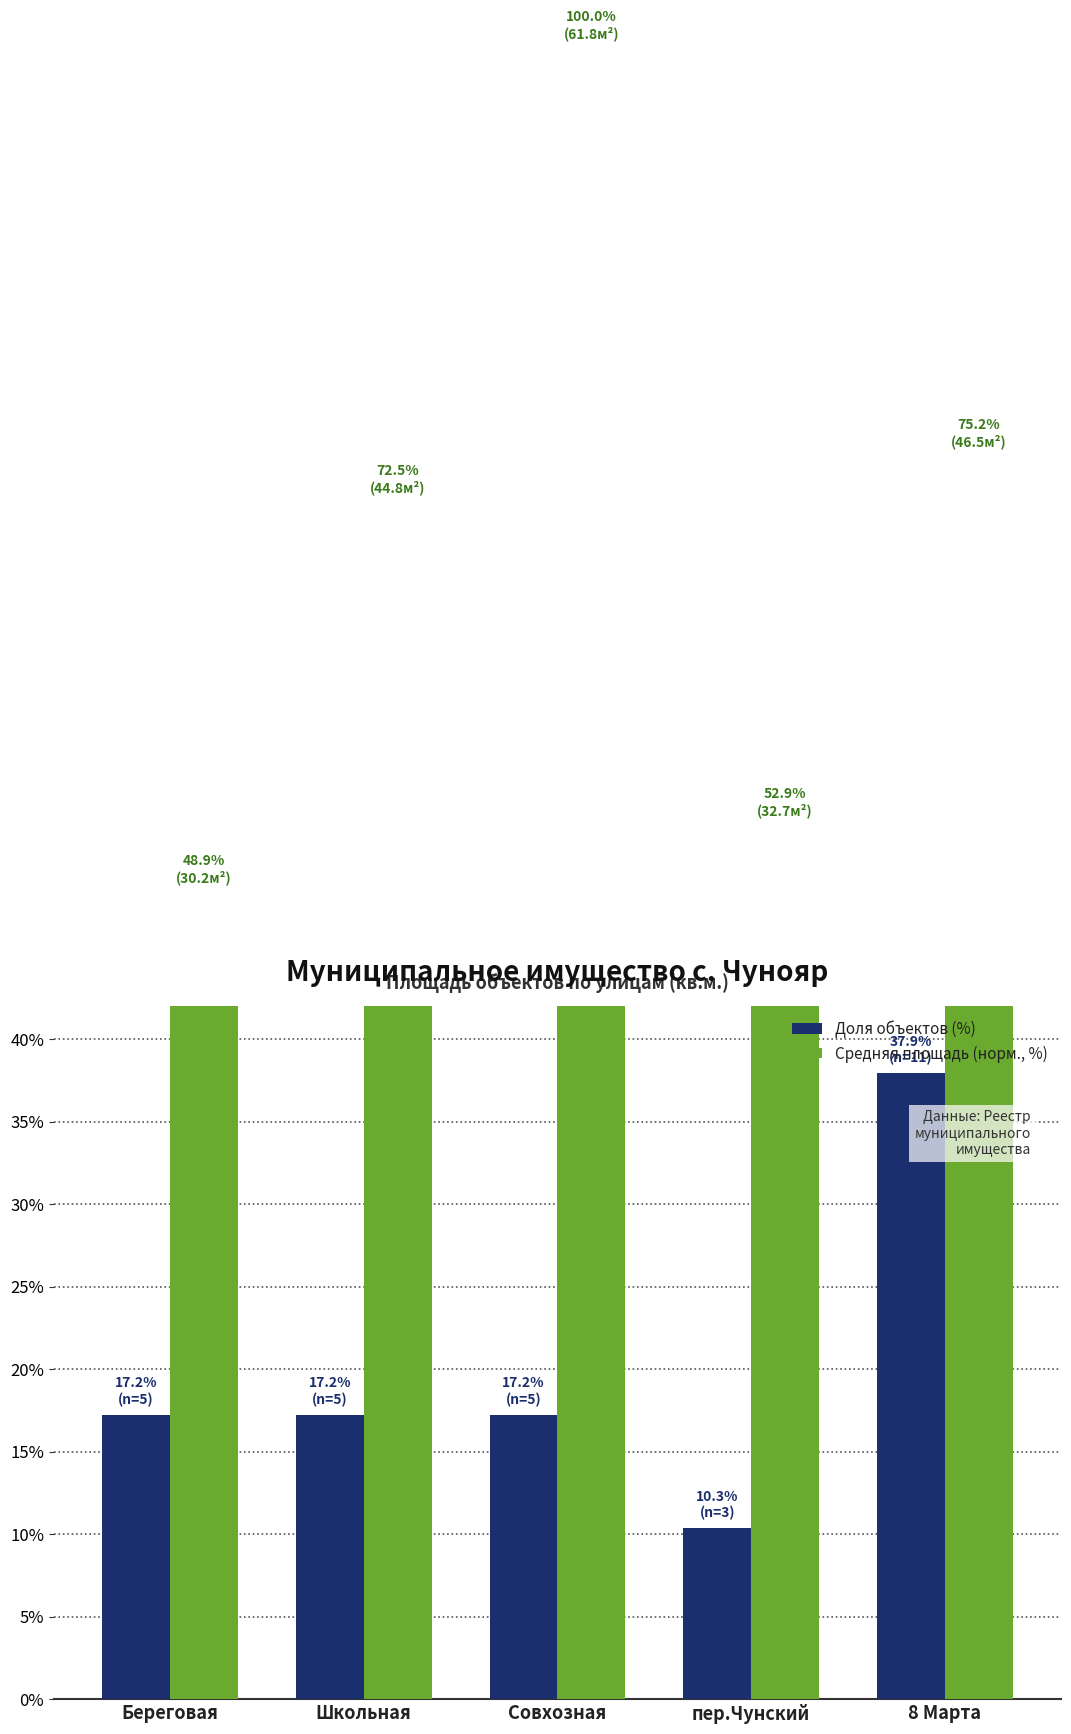

Reading left to right, extract all data points from this chart.

Доля объектов (%): 17.2	17.2	17.2	10.3	37.9
Средняя площадь (норм., %): 48.9	72.5	100.0	52.9	75.2